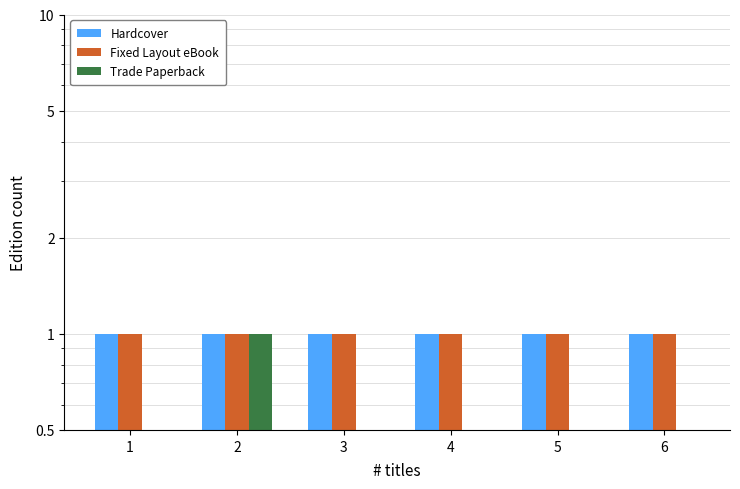

How many groups of bars are there?

6